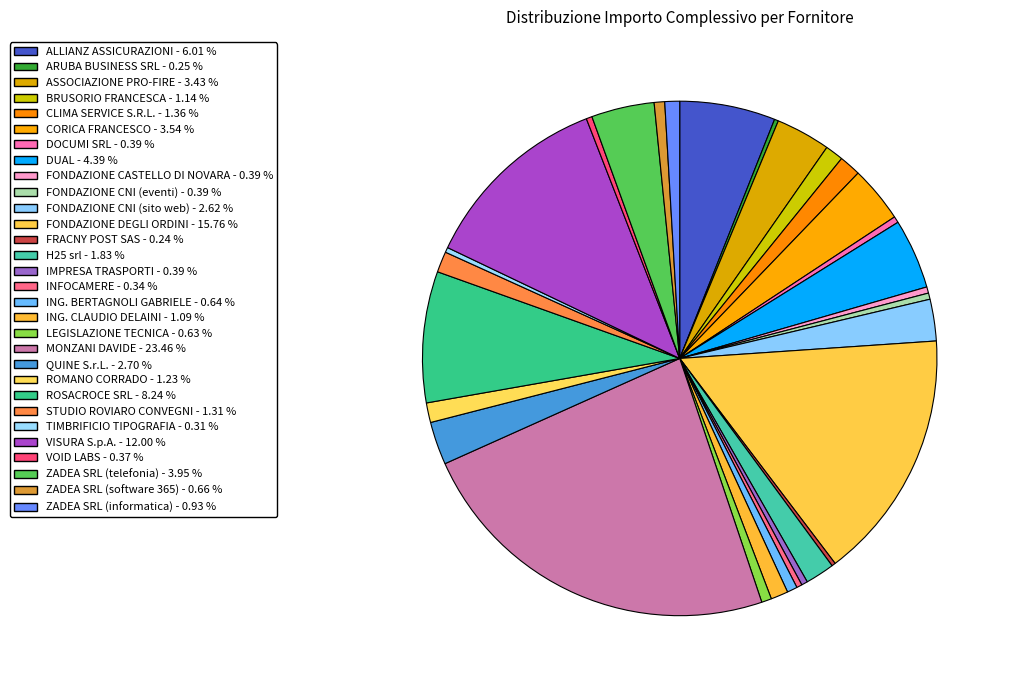

To the nearest percent, what is the average slice percentage?

3%